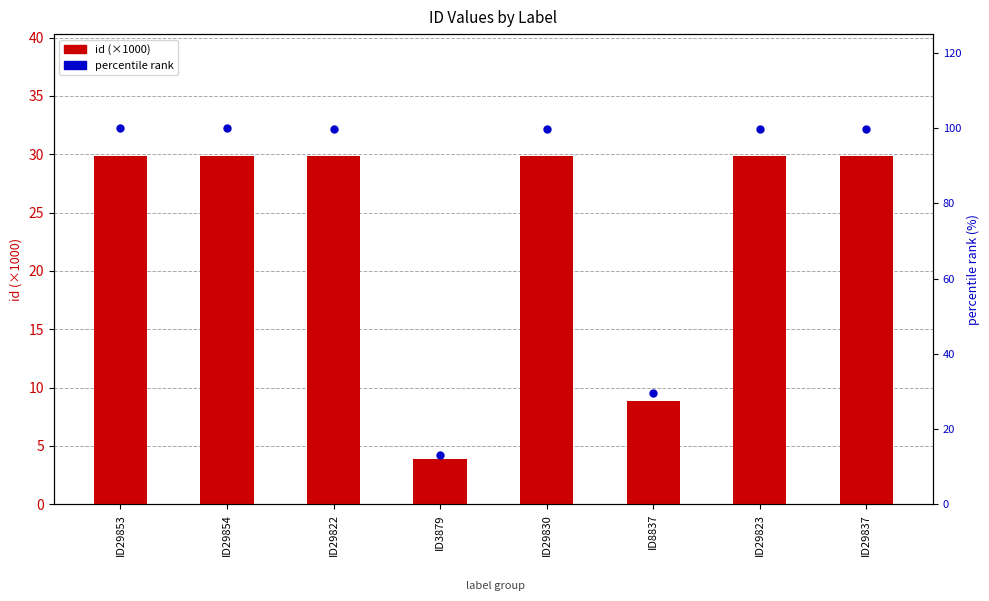

Where does the percentile rank series first go above 99?

ID29853